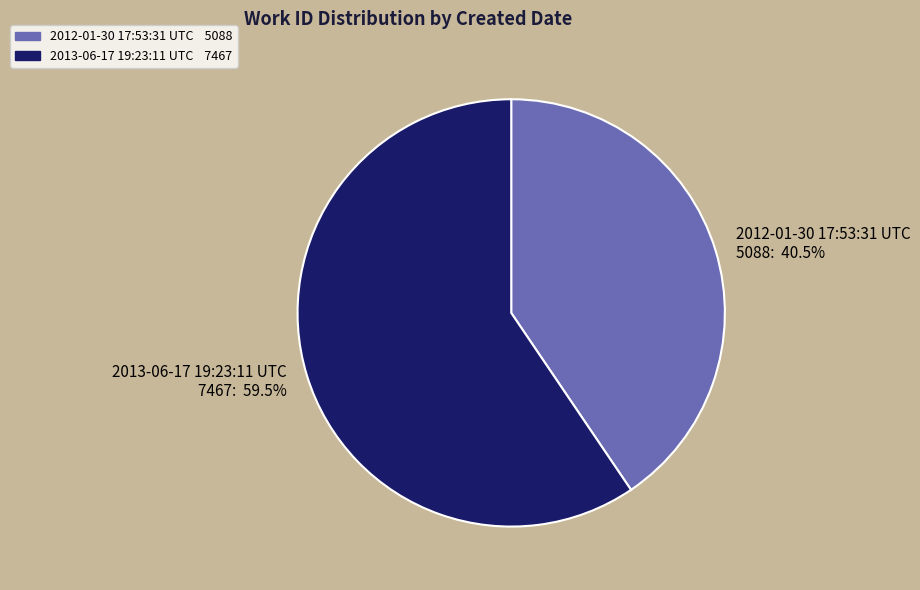

Do 2013-06-17 19:23:11 UTC and 2012-01-30 17:53:31 UTC together represent more than half of the pie?

Yes